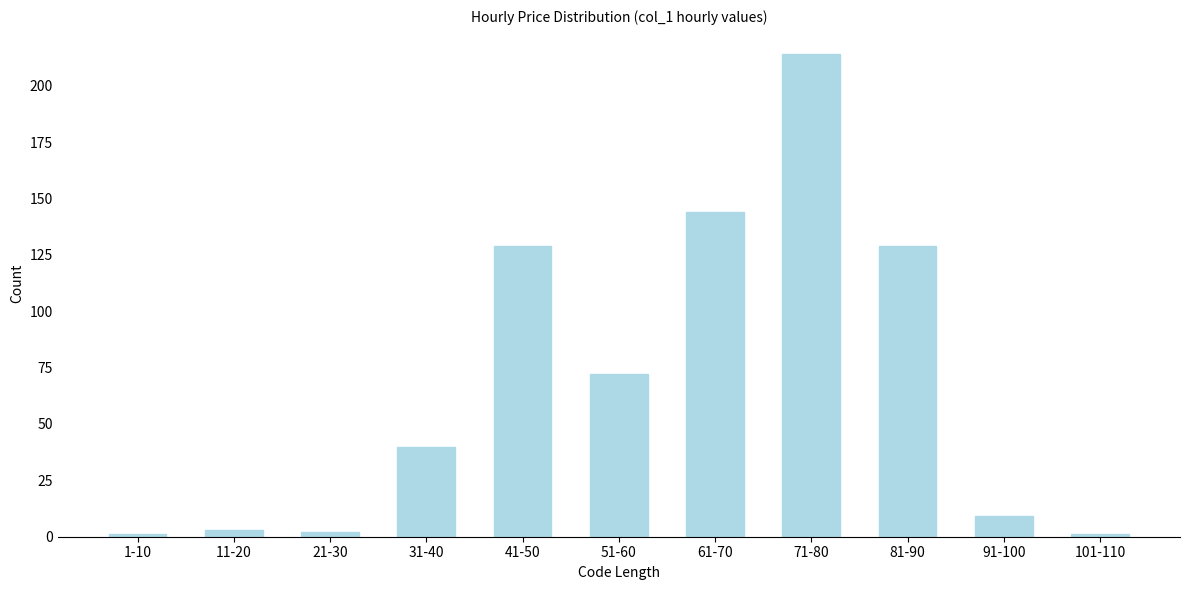

Reading left to right, what are all the values shown in this chart?

1	3	2	40	129	72	144	214	129	9	1